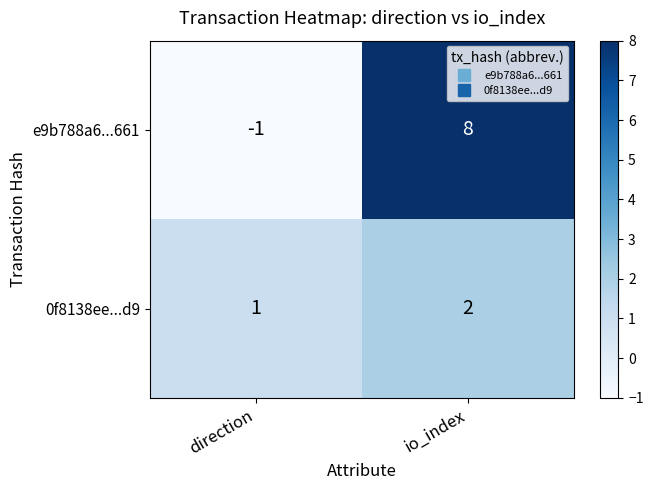

Reading left to right, extract all data points from this chart.

e9b788a6...661: -1	8
0f8138ee...d9: 1	2